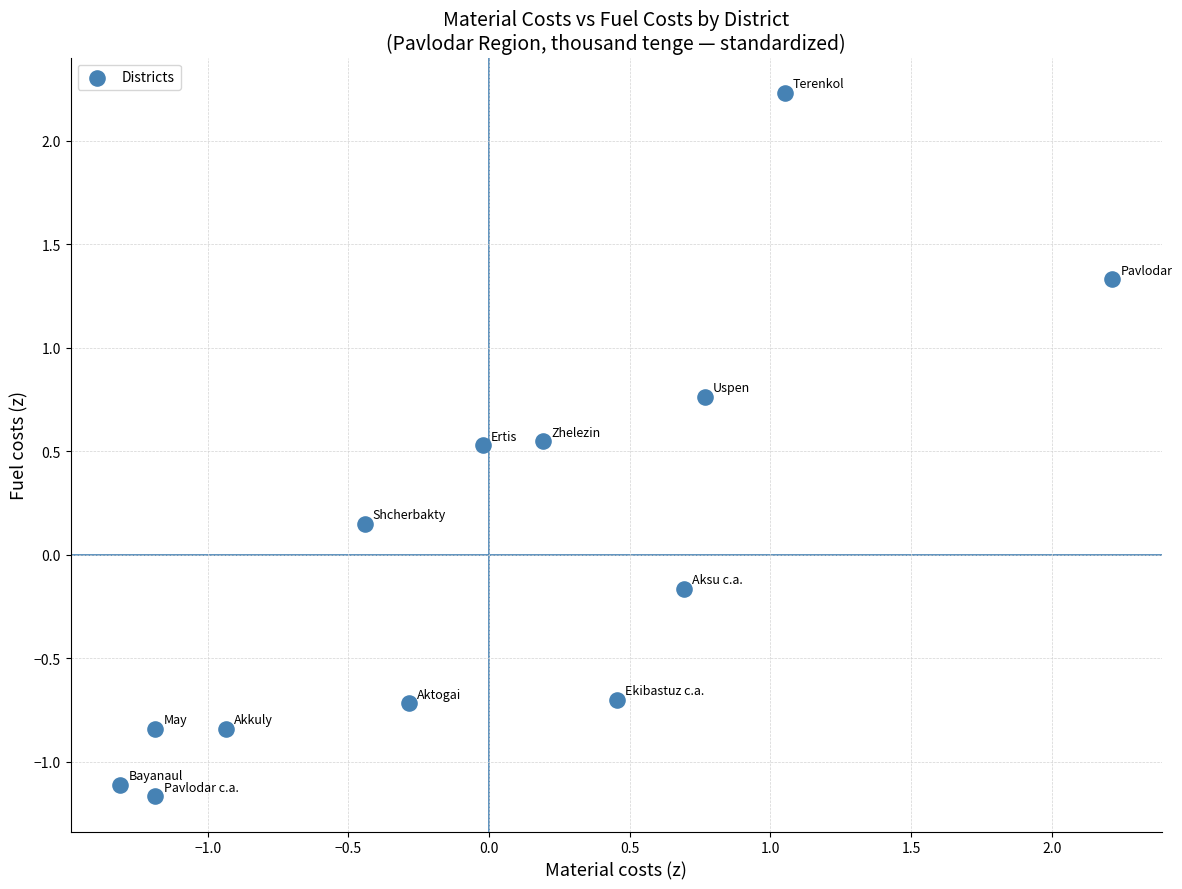

What is the range of Y values (max minus min)?

3.4